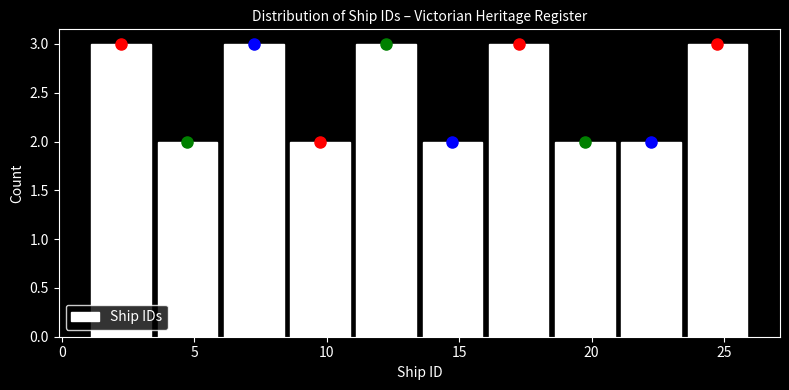

Reading left to right, transcribe this chart: for each bar, give the range it covers on the x-axis and its height. The values are not printed on the chart, so give them approximately, as read against the axis.

1.0 to 3.5: 3
3.5 to 6.0: 2
6.0 to 8.5: 3
8.5 to 11.0: 2
11.0 to 13.5: 3
13.5 to 16.0: 2
16.0 to 18.5: 3
18.5 to 21.0: 2
21.0 to 23.5: 2
23.5 to 26.0: 3